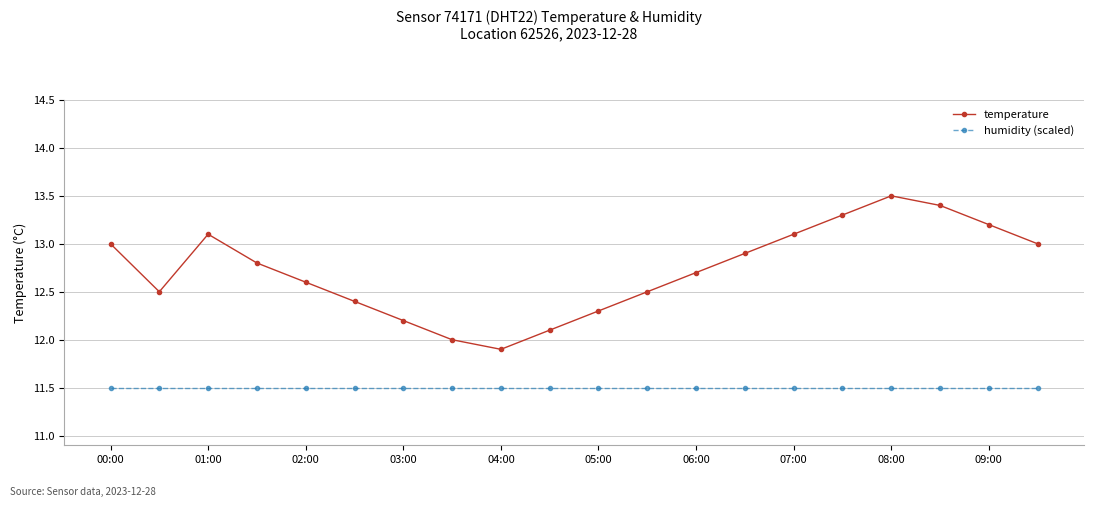

Reading left to right, what are all the values shown in this chart?

temperature: 13.0	12.5	13.1	12.8	12.6	12.4	12.2	12.0	11.9	12.1	12.3	12.5	12.7	12.9	13.1	13.3	13.5	13.4	13.2	13.0
humidity (scaled): 11.5	11.5	11.5	11.5	11.5	11.5	11.5	11.5	11.5	11.5	11.5	11.5	11.5	11.5	11.5	11.5	11.5	11.5	11.5	11.5